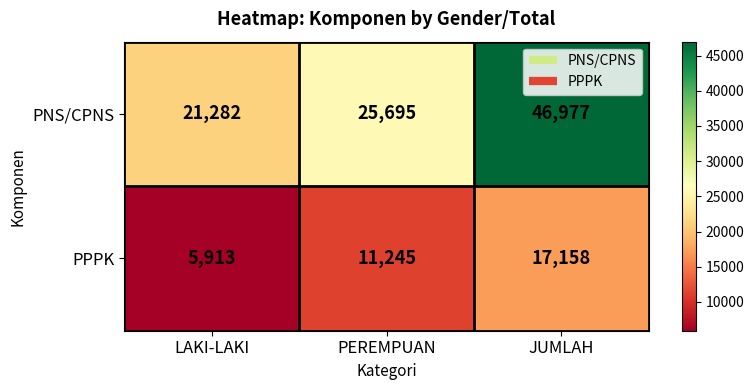

Read the PNS/CPNS value at LAKI-LAKI, to the nearest 100.

21300